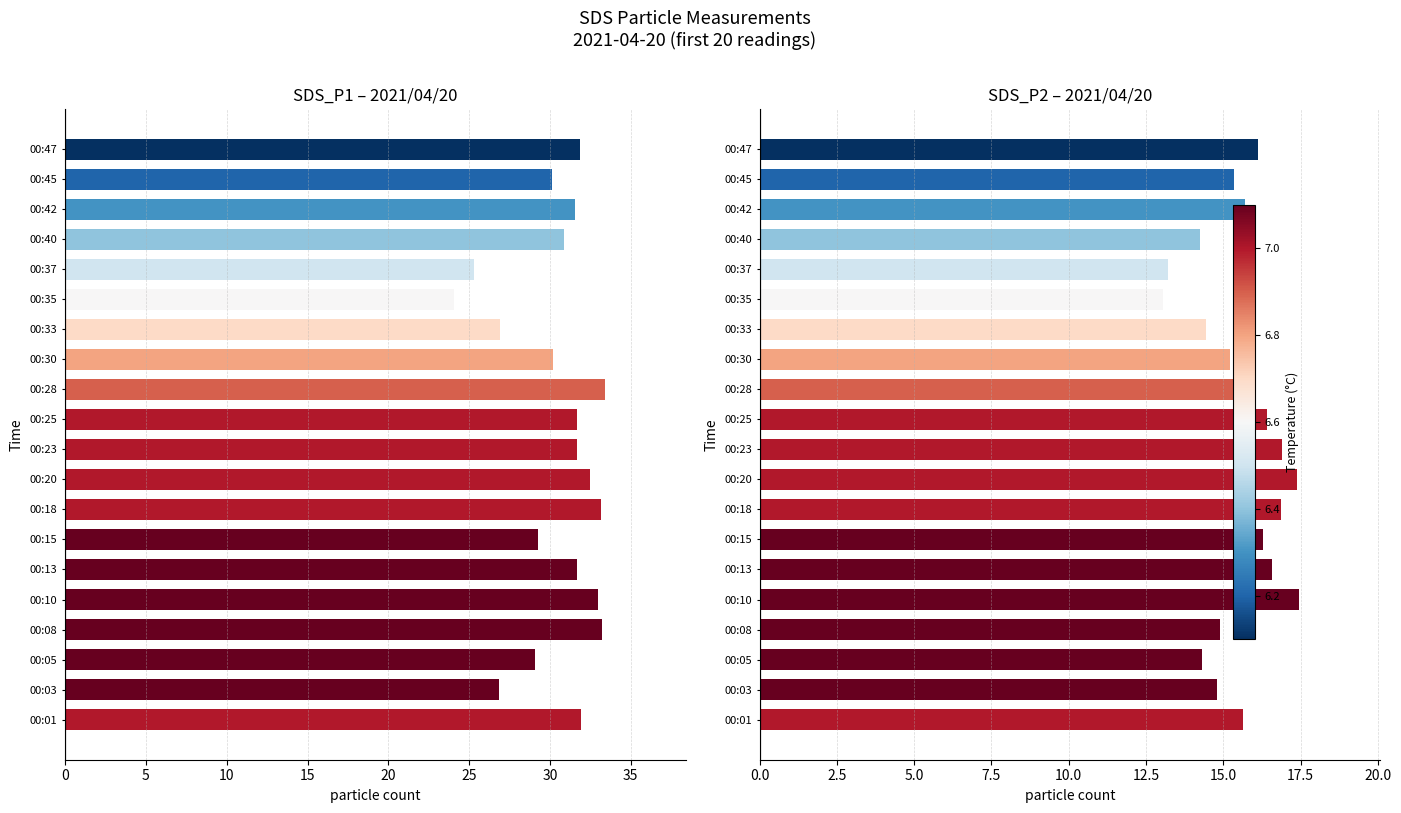

How many values in the SDS_P1 series are below 31?

9